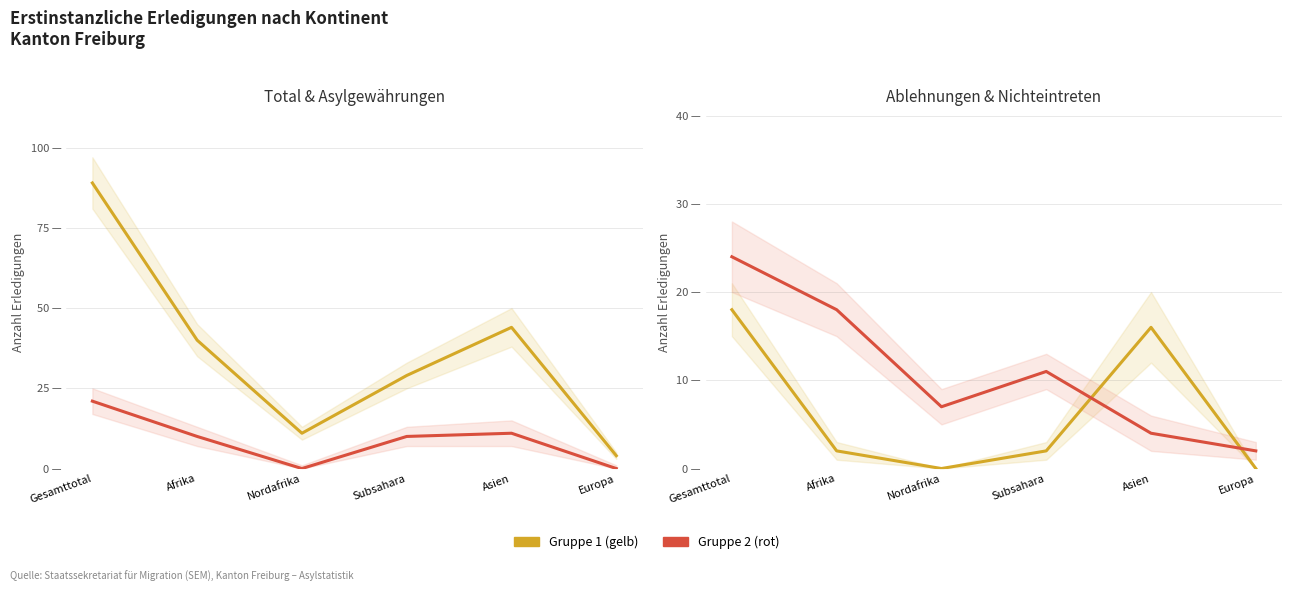

Where is the first local maximum for Total Erledigungen?

Asien